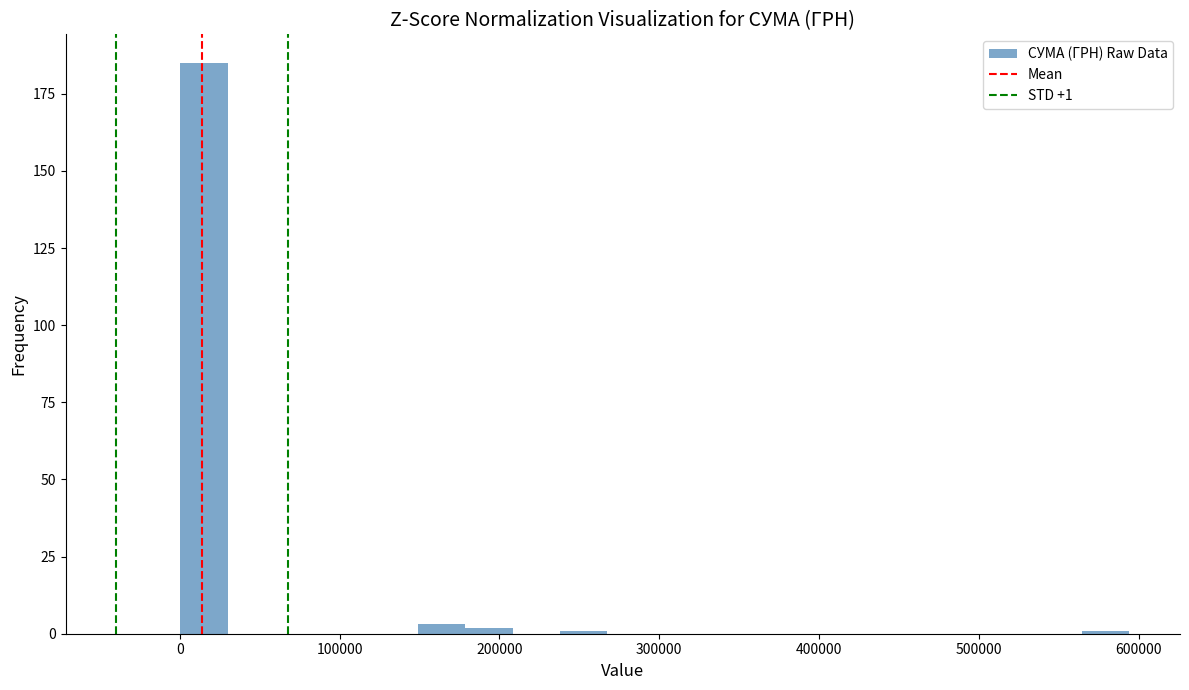

Around what value on the x-axis is the tallest bar? Give the approximate position of its centre, as read against the axis.

20000